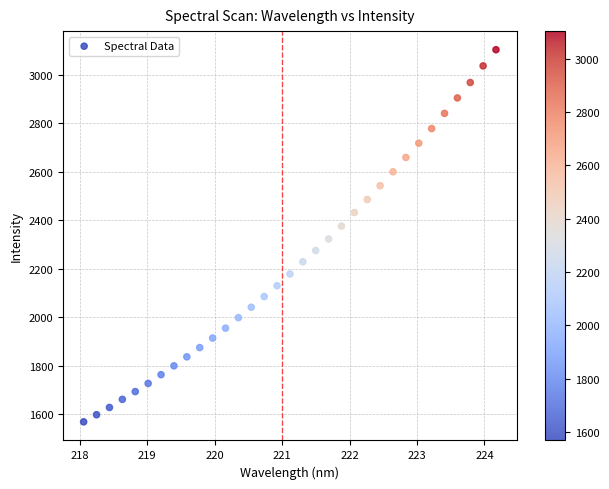

What is the range of Y values (max minus min)?

1534.0